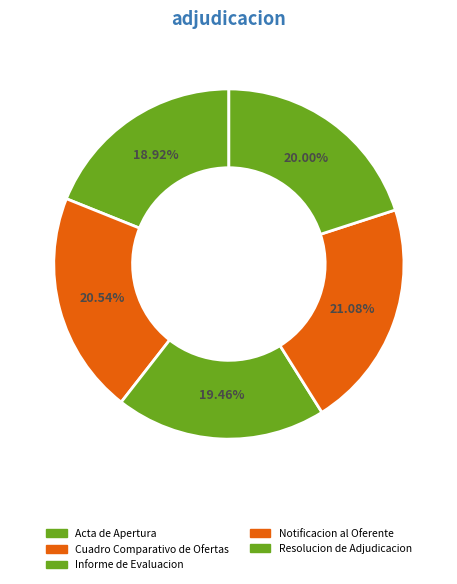

Count the number of slices in the pie.

5